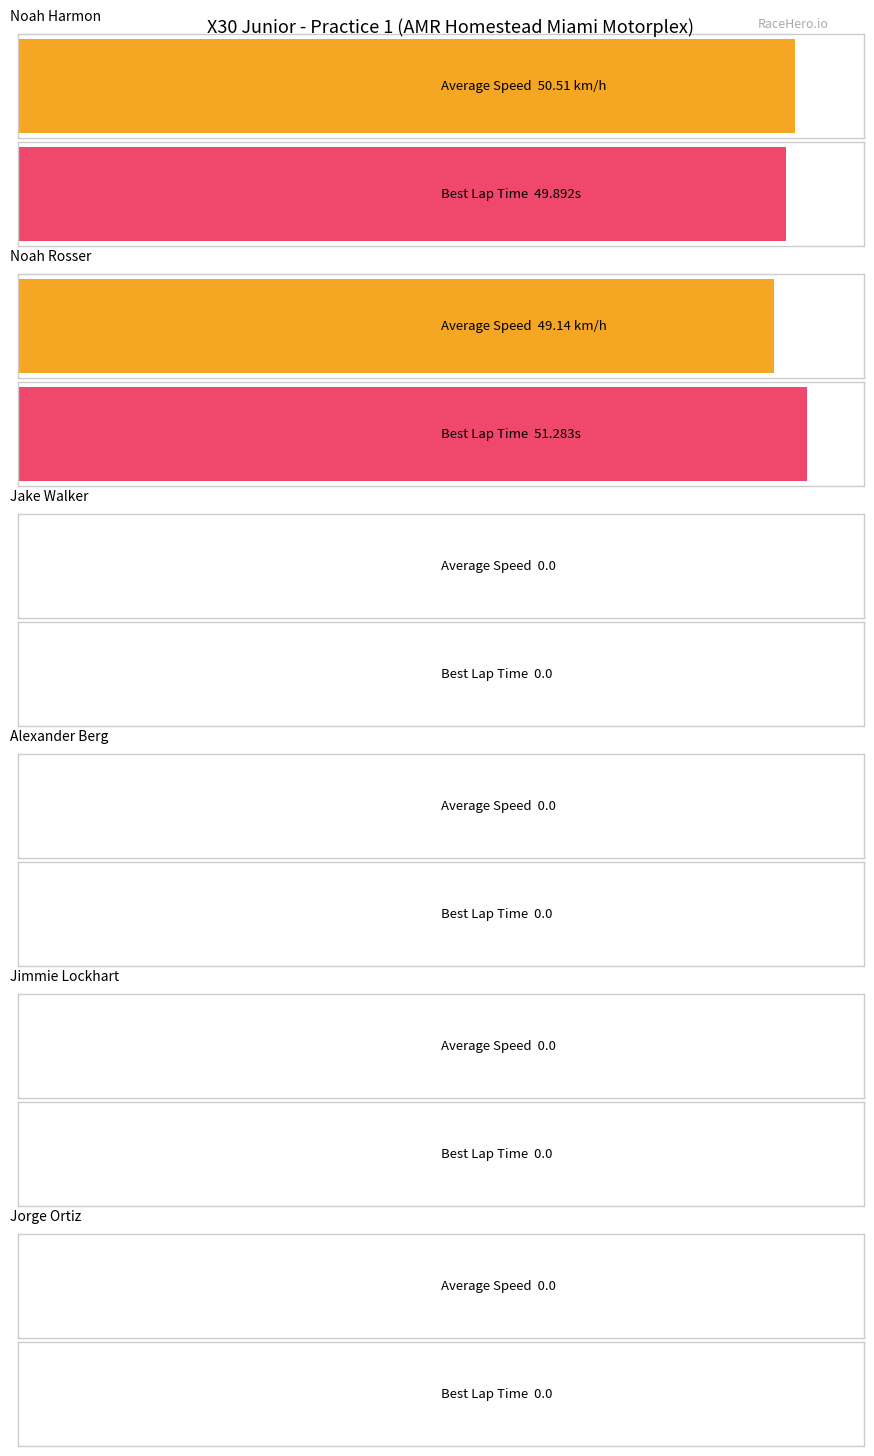

How many values in Average Speed are above zero?

2